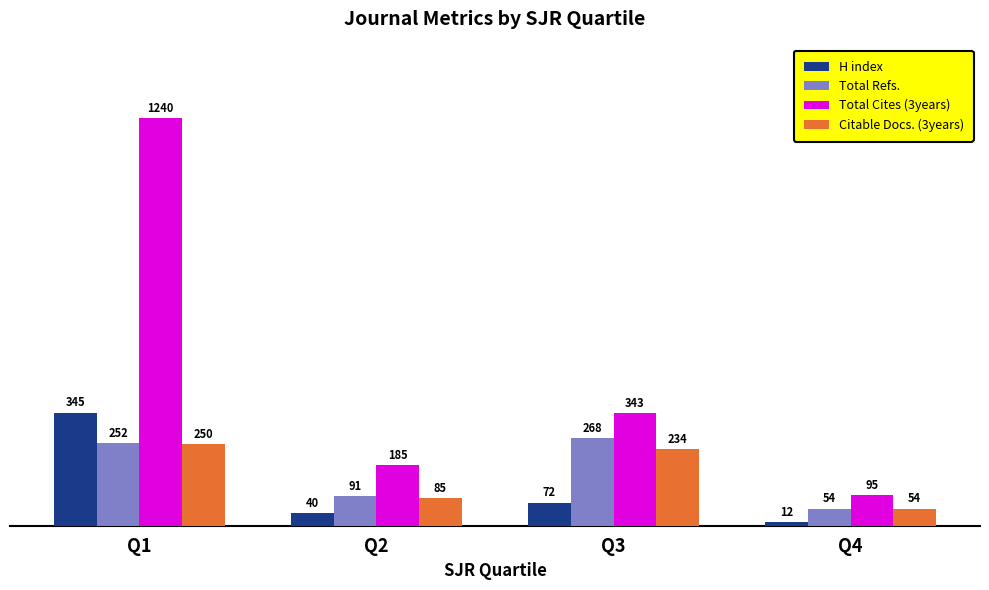

What is the maximum value shown in the chart?

1240